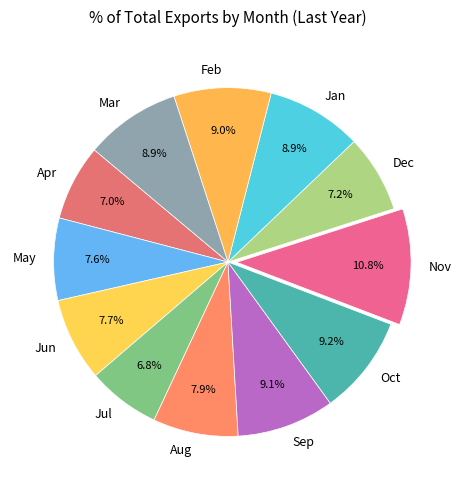

Which slice is the largest?

Nov